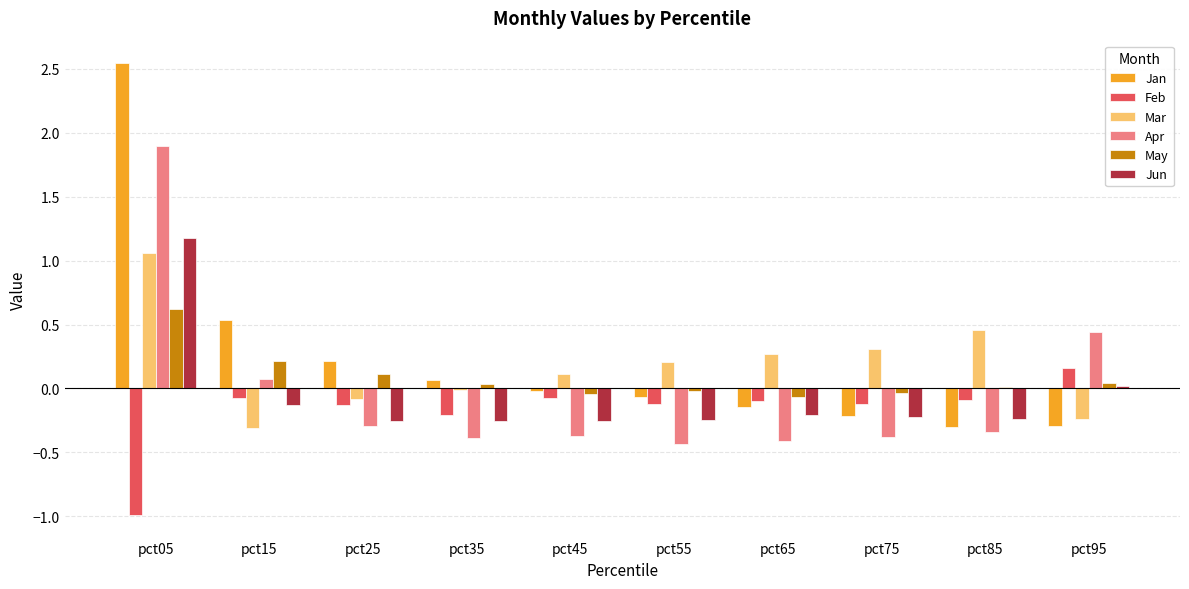

What is the difference between the Jun values at pct05 and pct75?

1.4